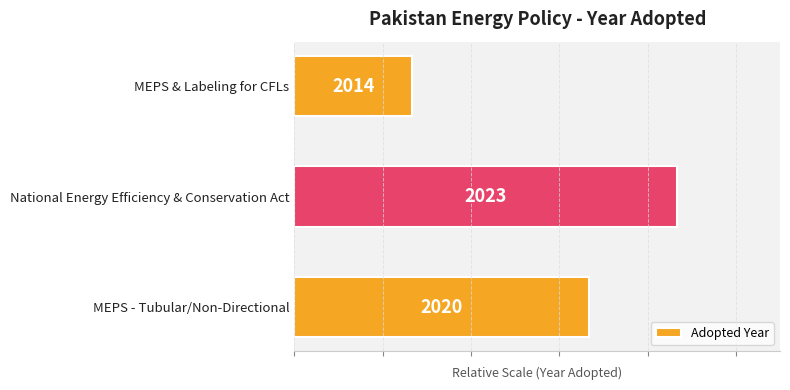

How many bars are there in total?

3